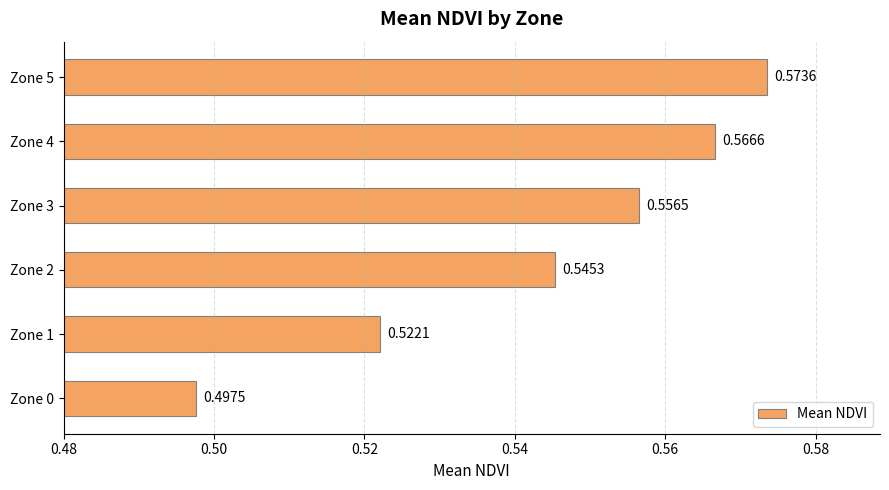

Between Zone 0 and Zone 5, which is larger?

Zone 5